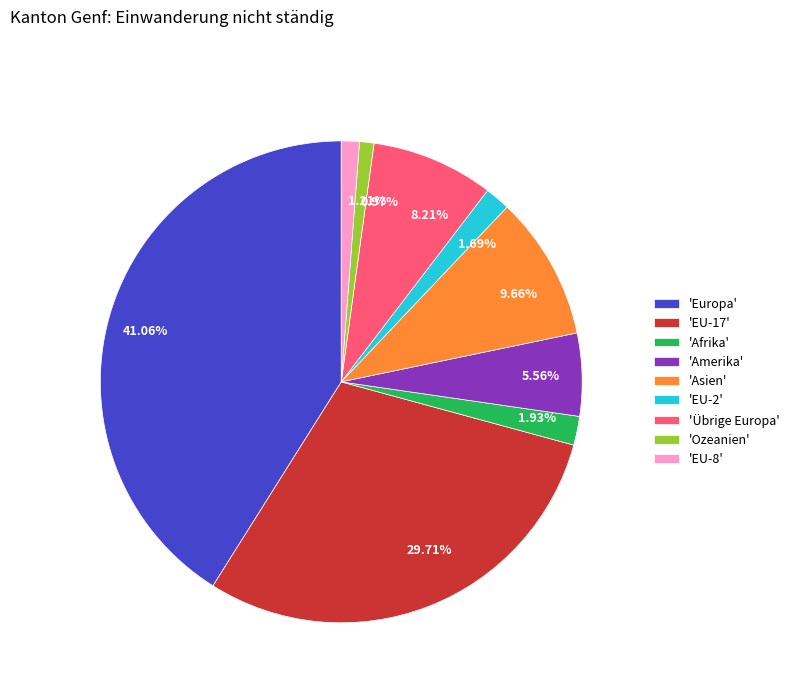

Is the sum of 1.93% and 8.21% greater than half?

No